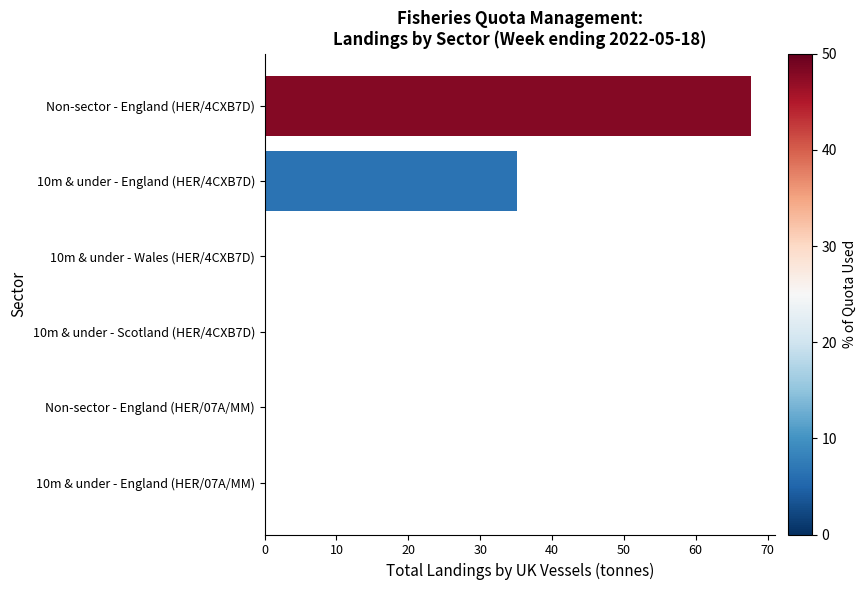

Where is the data nearest to the value 33?

10m & under - England (HER/4CXB7D)